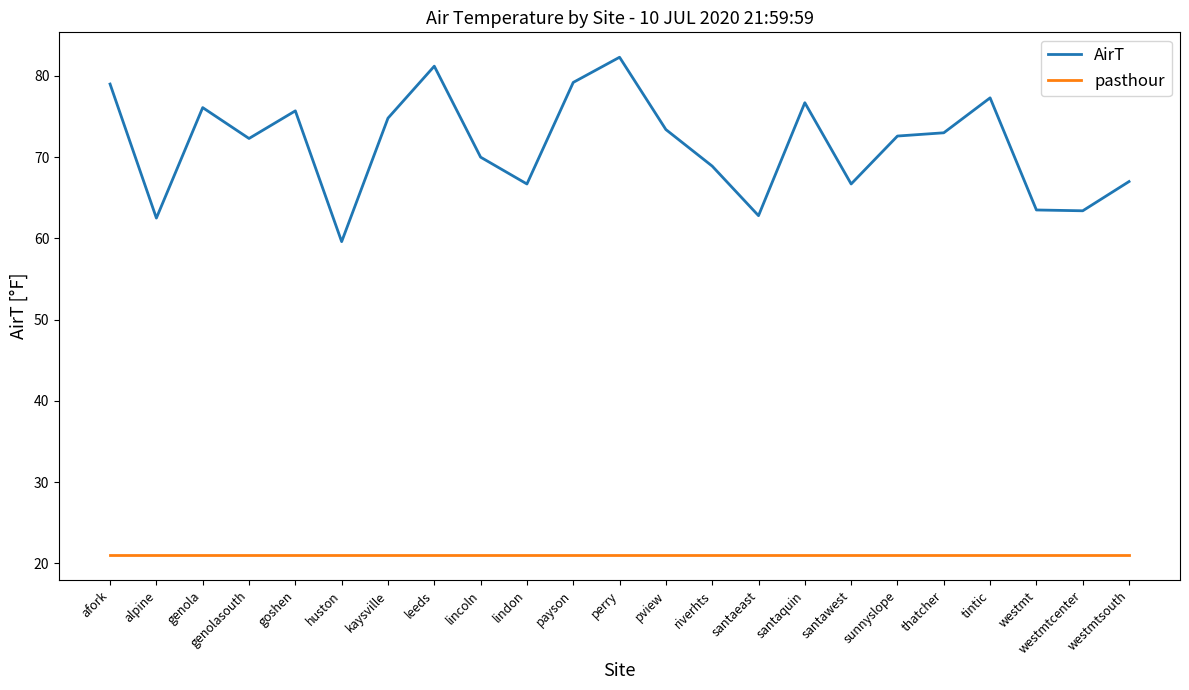

Rank the series at kaysville from highest to lowest value.

AirT, pasthour